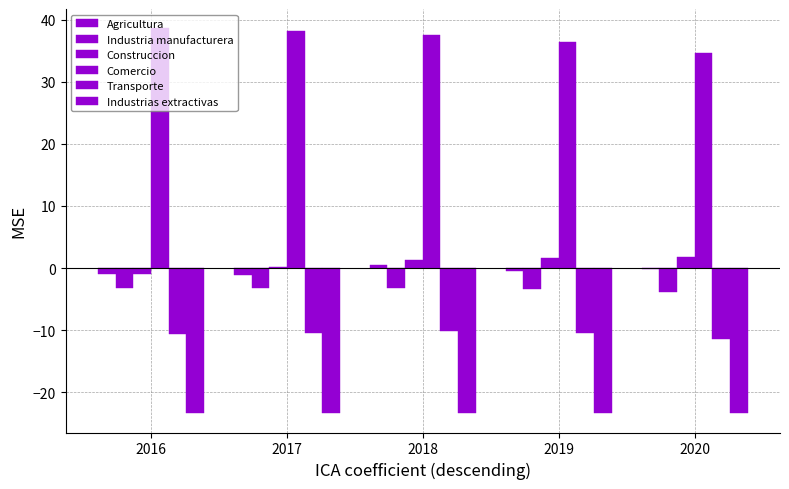

Reading left to right, transcribe all the data shown in this chart.

Agricultura: 2016=-0.9	2017=-1.1	2018=0.4	2019=-0.4	2020=-0.2
Industria manufacturera: 2016=-3.2	2017=-3.2	2018=-3.2	2019=-3.4	2020=-3.9
Construccion: 2016=-0.9	2017=0.2	2018=1.3	2019=1.6	2020=1.7
Comercio: 2016=38.6	2017=38.1	2018=37.5	2019=36.4	2020=34.6
Transporte: 2016=-10.6	2017=-10.4	2018=-10.2	2019=-10.4	2020=-11.4
Industrias extractivas: 2016=-23.4	2017=-23.4	2018=-23.4	2019=-23.4	2020=-23.4